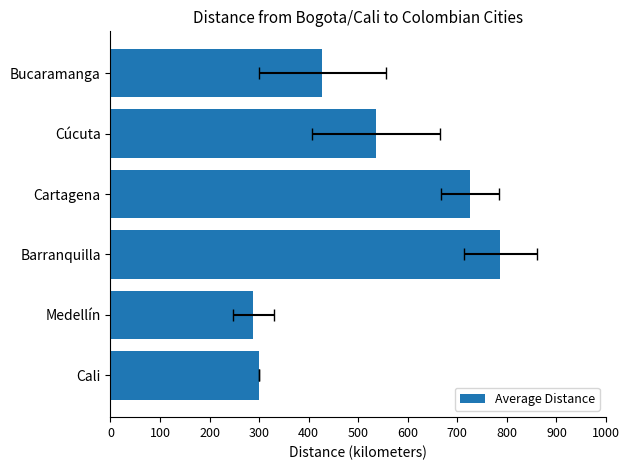

Are the bars grouped side by side (vs. stacked)?

No